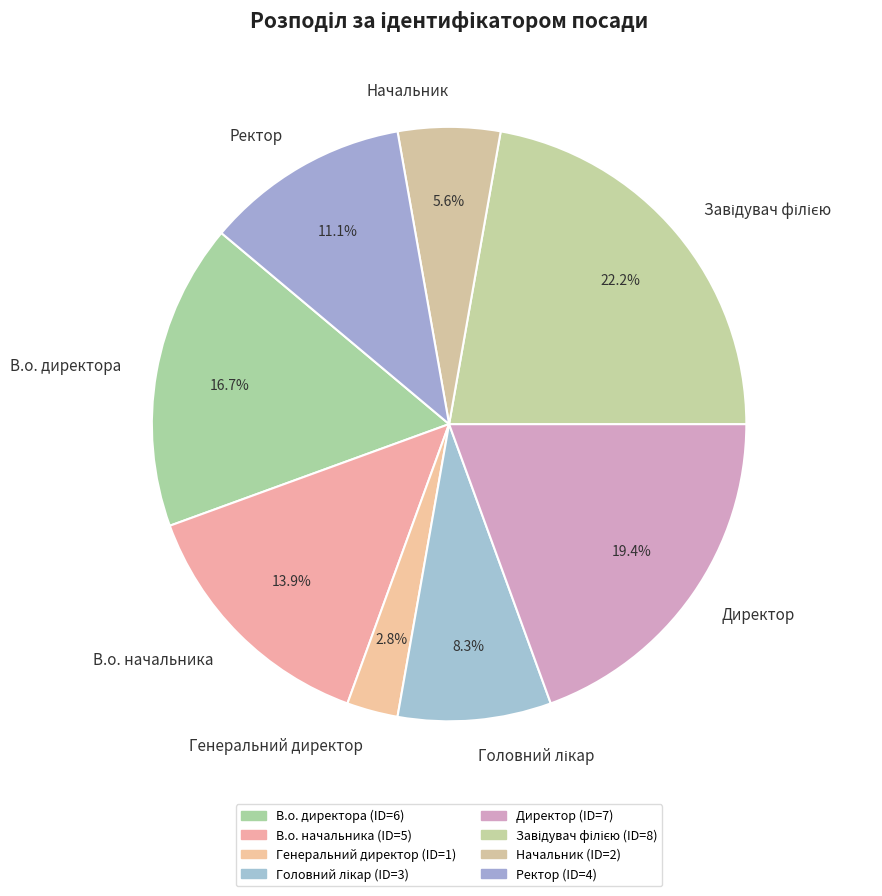

Is there a majority slice in this chart?

No